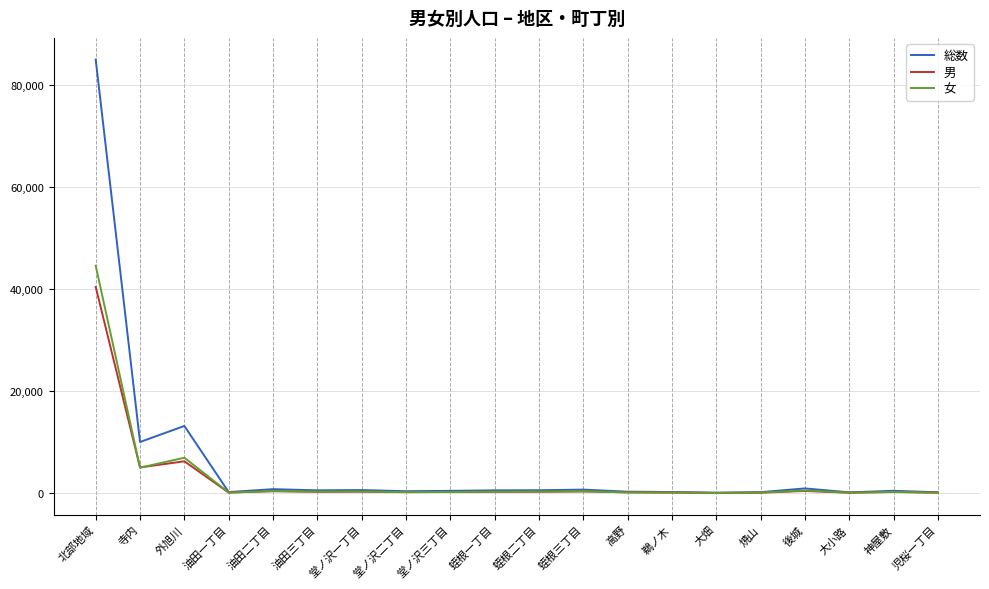

How many lines are shown in the chart?

3